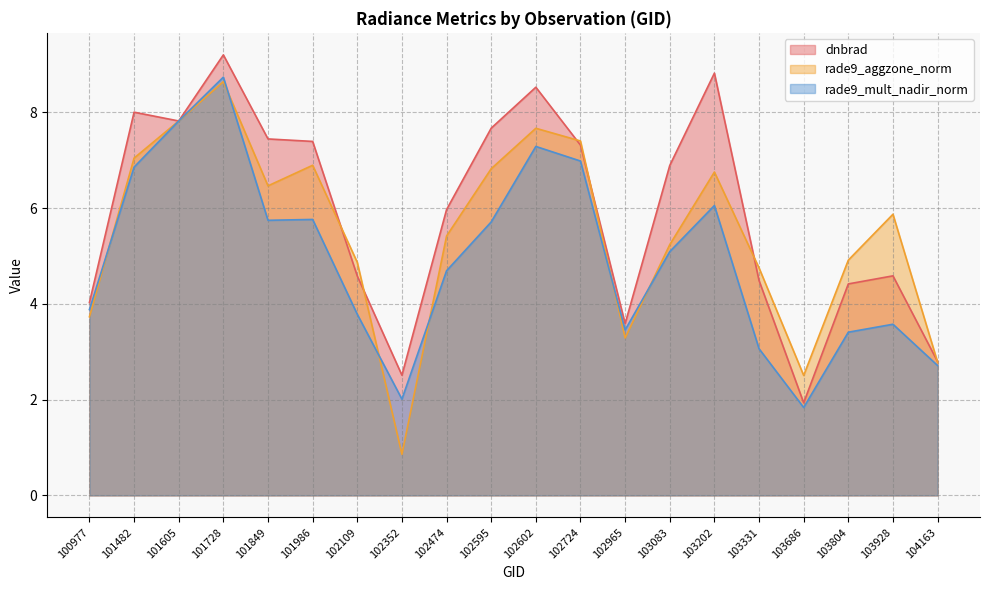

What is the value of the dnbrad point at the 13th from the left?

3.6